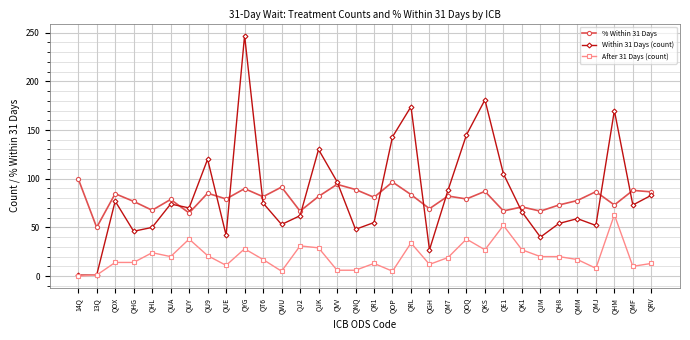

Rank the series by their maximum value, from lowest to highest.

After 31 Days (count), % Within 31 Days, Within 31 Days (count)